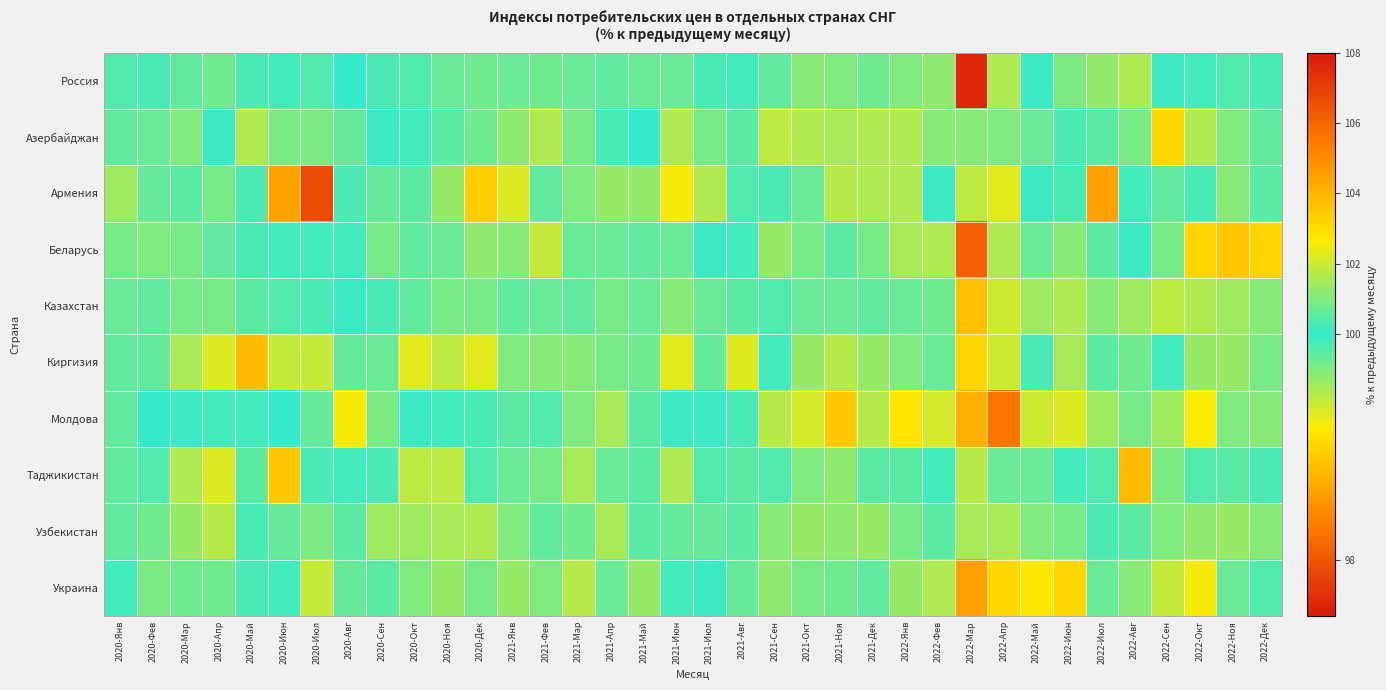

Reading right to left, list all the values displayed in this chart.

Россия: 2022-Дек=100.3	2022-Ноя=100.4	2022-Окт=100.2	2022-Сен=100.1	2022-Авг=99.5	2022-Июл=99.6	2022-Июн=99.7	2022-Май=100.1	2022-Апр=101.6	2022-Мар=107.6	2022-Фев=101.2	2022-Янв=101.0	2021-Дек=100.8	2021-Ноя=101.0	2021-Окт=101.1	2021-Сен=100.6	2021-Авг=100.2	2021-Июл=100.3	2021-Июн=100.7	2021-Май=100.7	2021-Апр=100.6	2021-Мар=100.7	2021-Фев=100.8	2021-Янв=100.7	2020-Дек=100.8	2020-Ноя=100.7	2020-Окт=100.4	2020-Сен=99.9	2020-Авг=100.0	2020-Июл=100.4	2020-Июн=100.2	2020-Май=100.3	2020-Апр=100.8	2020-Мар=100.6	2020-Фев=100.3	2020-Янв=100.4
Азербайджан: 2022-Дек=100.6	2022-Ноя=101.0	2022-Окт=101.6	2022-Сен=103.1	2022-Авг=100.9	2022-Июл=100.5	2022-Июн=99.9	2022-Май=100.7	2022-Апр=101.0	2022-Мар=101.1	2022-Фев=101.1	2022-Янв=101.6	2021-Дек=101.6	2021-Ноя=101.5	2021-Окт=101.6	2021-Сен=101.8	2021-Авг=100.5	2021-Июл=100.9	2021-Июн=99.5	2021-Май=100.0	2021-Апр=100.3	2021-Мар=100.9	2021-Фев=101.6	2021-Янв=101.2	2020-Дек=100.8	2020-Ноя=100.5	2020-Окт=100.2	2020-Сен=100.1	2020-Авг=99.8	2020-Июл=99.7	2020-Июн=99.7	2020-Май=99.5	2020-Апр=100.1	2020-Мар=101.0	2020-Фев=100.7	2020-Янв=100.6
Армения: 2022-Дек=100.5	2022-Ноя=101.1	2022-Окт=100.3	2022-Сен=100.6	2022-Авг=100.2	2022-Июл=98.6	2022-Июн=100.3	2022-Май=100.1	2022-Апр=102.3	2022-Мар=101.8	2022-Фев=100.1	2022-Янв=101.6	2021-Дек=101.6	2021-Ноя=101.7	2021-Окт=100.7	2021-Сен=99.9	2021-Авг=100.4	2021-Июл=99.5	2021-Июн=99.2	2021-Май=99.6	2021-Апр=101.3	2021-Мар=101.0	2021-Фев=100.6	2021-Янв=102.2	2020-Дек=103.4	2020-Ноя=101.3	2020-Окт=100.5	2020-Сен=99.8	2020-Авг=99.9	2020-Июл=97.9	2020-Июн=98.6	2020-Май=99.9	2020-Апр=100.9	2020-Мар=100.5	2020-Фев=99.8	2020-Янв=101.4
Беларусь: 2022-Дек=99.0	2022-Ноя=98.9	2022-Окт=99.0	2022-Сен=100.9	2022-Авг=100.1	2022-Июл=100.5	2022-Июн=101.1	2022-Май=100.7	2022-Апр=101.6	2022-Мар=106.1	2022-Фев=101.6	2022-Янв=101.5	2021-Дек=100.9	2021-Ноя=100.5	2021-Окт=100.9	2021-Сен=101.3	2021-Авг=100.2	2021-Июл=100.1	2021-Июн=100.7	2021-Май=100.6	2021-Апр=100.7	2021-Мар=100.7	2021-Фев=101.9	2021-Янв=101.1	2020-Дек=101.2	2020-Ноя=100.7	2020-Окт=100.6	2020-Сен=100.9	2020-Авг=100.2	2020-Июл=100.2	2020-Июн=100.2	2020-Май=99.9	2020-Апр=100.6	2020-Мар=100.9	2020-Фев=101.0	2020-Янв=100.9
Казахстан: 2022-Дек=101.1	2022-Ноя=101.4	2022-Окт=101.6	2022-Сен=101.8	2022-Авг=101.4	2022-Июл=101.1	2022-Июн=101.6	2022-Май=101.4	2022-Апр=102.0	2022-Мар=103.7	2022-Фев=100.8	2022-Янв=100.7	2021-Дек=100.6	2021-Ноя=100.7	2021-Окт=100.7	2021-Сен=100.4	2021-Авг=100.5	2021-Июл=100.7	2021-Июн=101.1	2021-Май=100.7	2021-Апр=100.9	2021-Мар=100.6	2021-Фев=100.7	2021-Янв=100.6	2020-Дек=100.9	2020-Ноя=100.9	2020-Окт=100.6	2020-Сен=100.3	2020-Авг=100.1	2020-Июл=100.3	2020-Июн=100.4	2020-Май=100.5	2020-Апр=100.9	2020-Мар=100.9	2020-Фев=100.6	2020-Янв=100.7
Киргизия: 2022-Дек=100.9	2022-Ноя=101.3	2022-Окт=101.3	2022-Сен=100.2	2022-Авг=100.8	2022-Июл=100.5	2022-Июн=101.5	2022-Май=100.3	2022-Апр=102.0	2022-Мар=103.2	2022-Фев=100.7	2022-Янв=101.0	2021-Дек=101.3	2021-Ноя=101.7	2021-Окт=101.3	2021-Сен=100.2	2021-Авг=99.3	2021-Июл=99.8	2021-Июн=102.3	2021-Май=100.8	2021-Апр=100.9	2021-Мар=101.1	2021-Фев=101.1	2021-Янв=101.0	2020-Дек=102.3	2020-Ноя=101.8	2020-Окт=102.3	2020-Сен=100.7	2020-Авг=99.8	2020-Июл=99.4	2020-Июн=99.4	2020-Май=98.8	2020-Апр=102.2	2020-Мар=101.5	2020-Фев=100.6	2020-Янв=100.6
Молдова: 2022-Дек=101.1	2022-Ноя=101.0	2022-Окт=102.6	2022-Сен=101.4	2022-Авг=100.9	2022-Июл=101.4	2022-Июн=102.2	2022-Май=102.0	2022-Апр=105.6	2022-Мар=104.1	2022-Фев=102.1	2022-Янв=102.8	2021-Дек=101.7	2021-Ноя=103.5	2021-Окт=102.1	2021-Сен=101.7	2021-Авг=100.3	2021-Июл=100.1	2021-Июн=100.1	2021-Май=100.5	2021-Апр=101.5	2021-Мар=101.0	2021-Фев=100.4	2021-Янв=100.5	2020-Дек=100.3	2020-Ноя=100.2	2020-Окт=100.1	2020-Сен=99.7	2020-Авг=99.2	2020-Июл=99.8	2020-Июн=100.0	2020-Май=100.2	2020-Апр=100.2	2020-Мар=100.1	2020-Фев=100.0	2020-Янв=100.6
Таджикистан: 2022-Дек=100.3	2022-Ноя=100.5	2022-Окт=100.4	2022-Сен=99.7	2022-Авг=98.8	2022-Июл=100.4	2022-Июн=100.2	2022-Май=100.7	2022-Апр=100.7	2022-Мар=101.7	2022-Фев=100.2	2022-Янв=100.5	2021-Дек=100.5	2021-Ноя=101.2	2021-Окт=101.0	2021-Сен=100.4	2021-Авг=100.5	2021-Июл=100.4	2021-Июн=99.5	2021-Май=100.5	2021-Апр=100.7	2021-Мар=101.5	2021-Фев=100.9	2021-Янв=100.7	2020-Дек=100.4	2020-Ноя=101.8	2020-Окт=101.8	2020-Сен=100.3	2020-Авг=100.2	2020-Июл=100.3	2020-Июн=98.9	2020-Май=100.5	2020-Апр=102.2	2020-Мар=101.6	2020-Фев=100.4	2020-Янв=100.6
Узбекистан: 2022-Дек=101.1	2022-Ноя=101.3	2022-Окт=101.2	2022-Сен=101.0	2022-Авг=100.5	2022-Июл=99.9	2022-Июн=100.9	2022-Май=101.0	2022-Апр=101.5	2022-Мар=101.5	2022-Фев=100.5	2022-Янв=100.9	2021-Дек=101.3	2021-Ноя=101.2	2021-Окт=101.3	2021-Сен=101.1	2021-Авг=100.5	2021-Июл=99.8	2021-Июн=99.8	2021-Май=100.5	2021-Апр=101.5	2021-Мар=100.8	2021-Фев=100.6	2021-Янв=101.0	2020-Дек=101.6	2020-Ноя=101.5	2020-Окт=101.4	2020-Сен=101.4	2020-Авг=100.5	2020-Июл=99.7	2020-Июн=99.8	2020-Май=100.3	2020-Апр=101.7	2020-Мар=101.3	2020-Фев=100.8	2020-Янв=100.6
Украина: 2022-Дек=100.4	2022-Ноя=100.7	2022-Окт=102.5	2022-Сен=101.9	2022-Авг=101.1	2022-Июл=100.7	2022-Июн=103.1	2022-Май=102.7	2022-Апр=103.1	2022-Мар=104.5	2022-Фев=101.6	2022-Янв=101.3	2021-Дек=100.6	2021-Ноя=100.8	2021-Окт=100.9	2021-Сен=101.2	2021-Авг=99.8	2021-Июл=100.1	2021-Июн=100.2	2021-Май=101.3	2021-Апр=100.7	2021-Мар=101.7	2021-Фев=101.0	2021-Янв=101.3	2020-Дек=100.9	2020-Ноя=101.3	2020-Окт=101.0	2020-Сен=100.5	2020-Авг=99.8	2020-Июл=99.4	2020-Июн=100.2	2020-Май=100.3	2020-Апр=100.8	2020-Мар=100.8	2020-Фев=99.7	2020-Янв=100.2